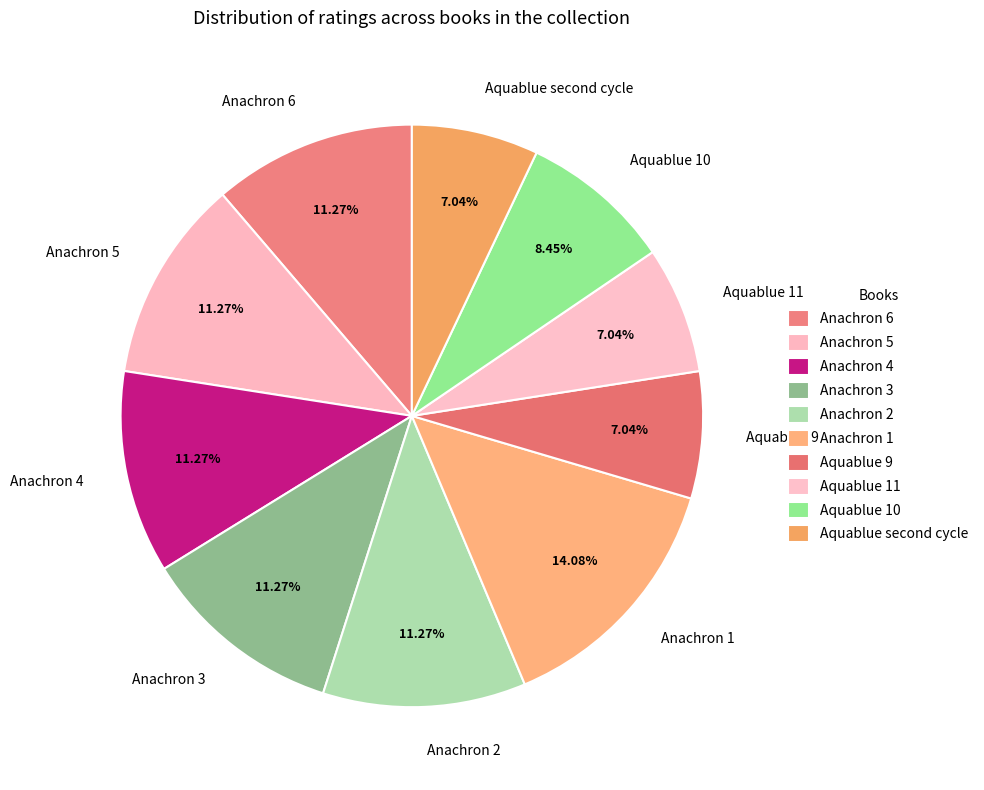

Is there any slice that represents more than half of the pie?

No